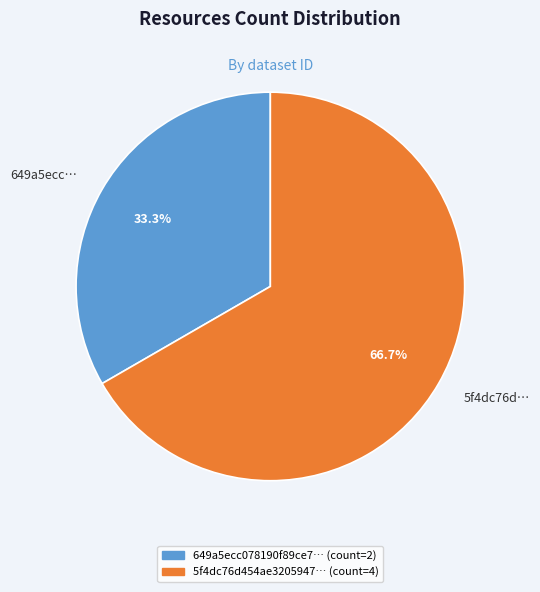

What percentage is NOT represented by 649a5ecc…?

66.7%